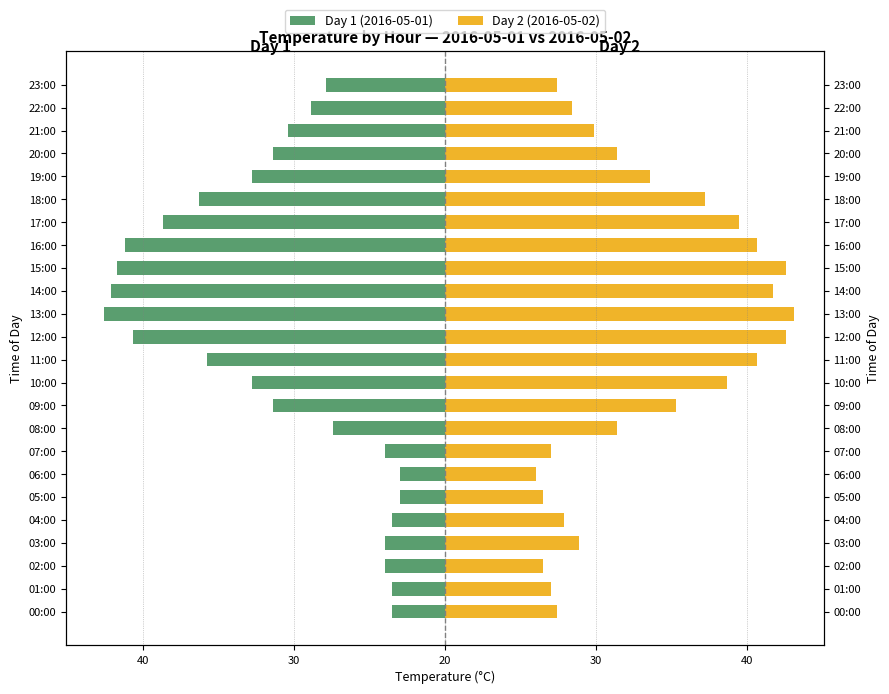

What is the total value across all series at 02:00?

2.5